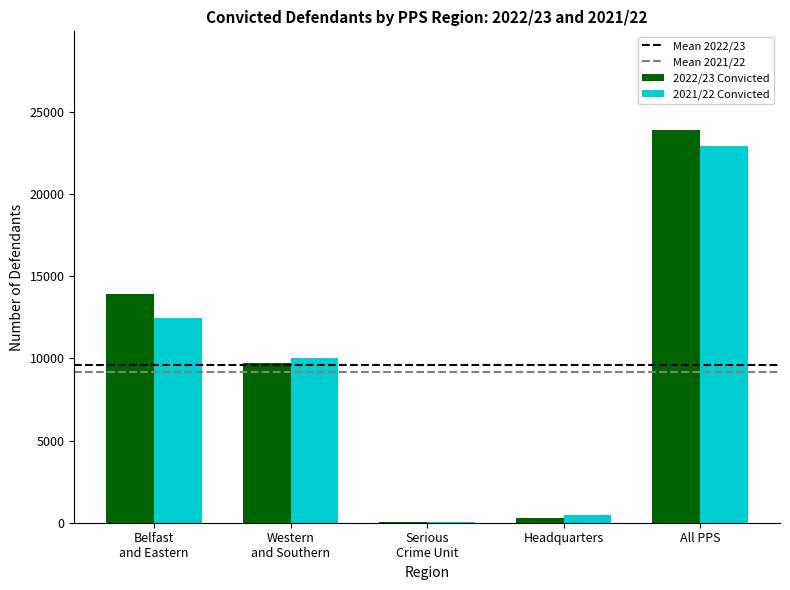

What is the greatest value displayed?

23928